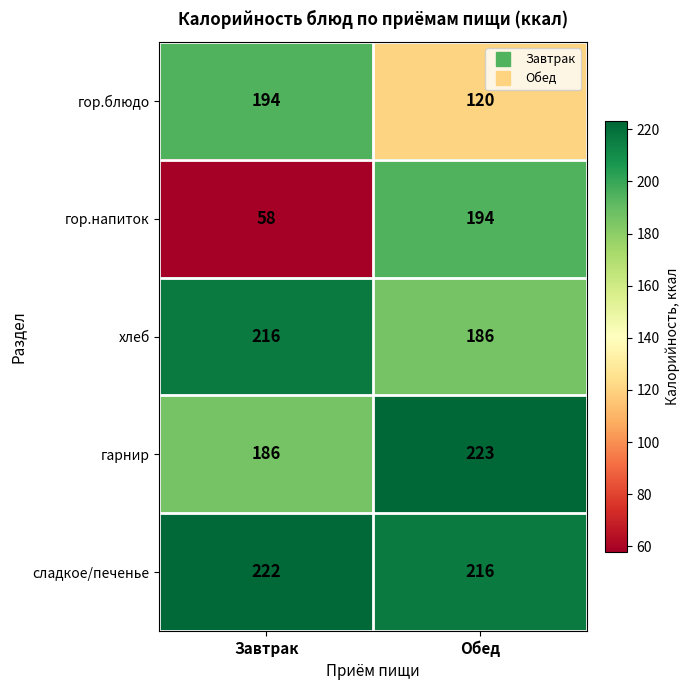

What is the difference between the maximum and minimum values in the сладкое/печенье series?

6